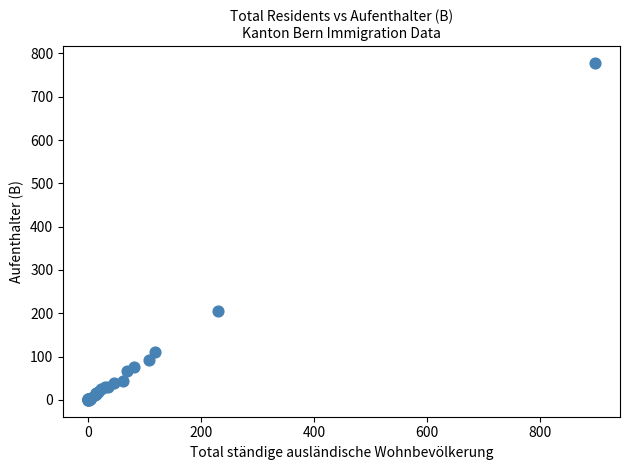

What Y value in the scatter plot is closest to 389?

206